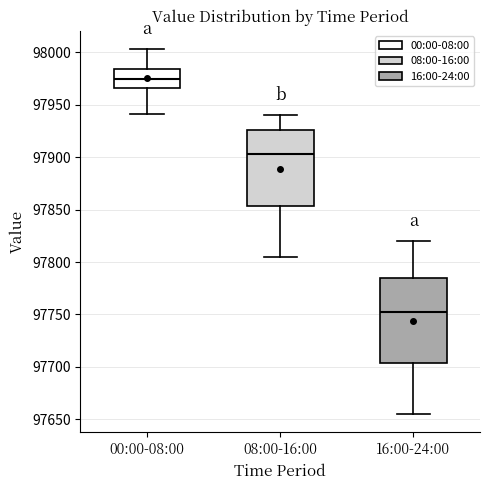

Which box has the highest median line?

00:00-08:00